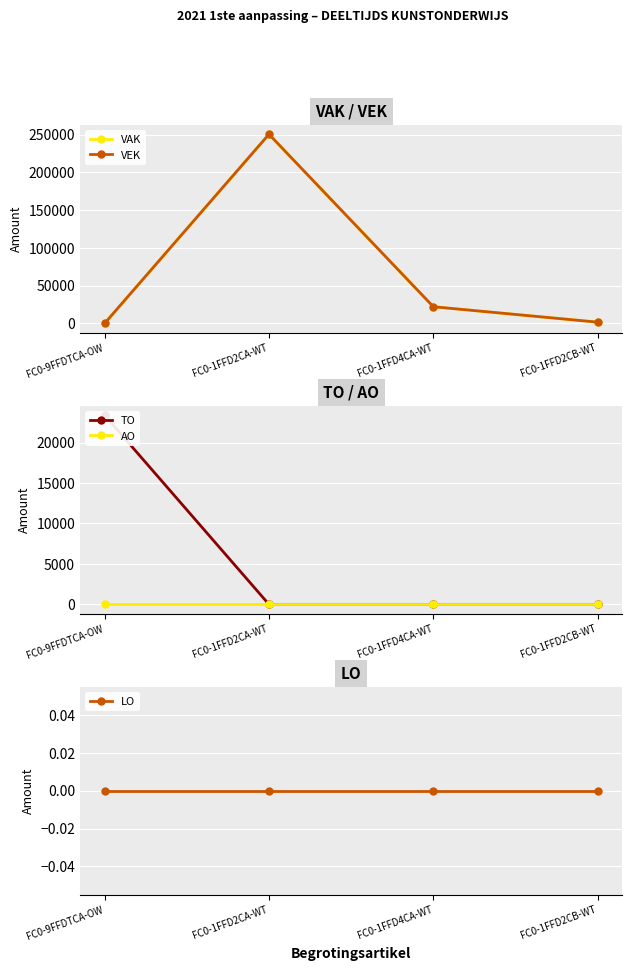

Which label corresponds to the largest value in the chart?

FC0-1FFD2CA-WT